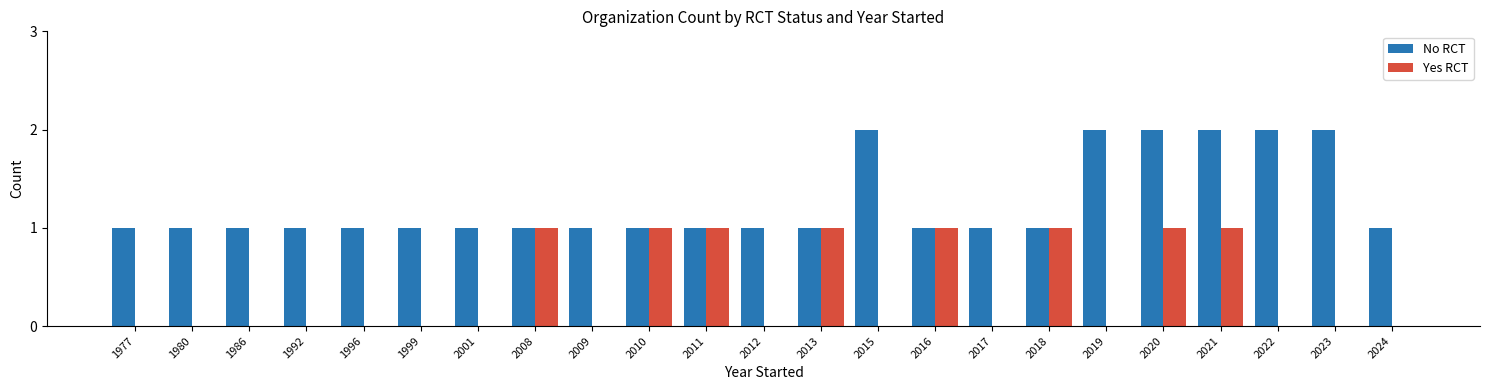

Does the chart contain stacked bars?

No